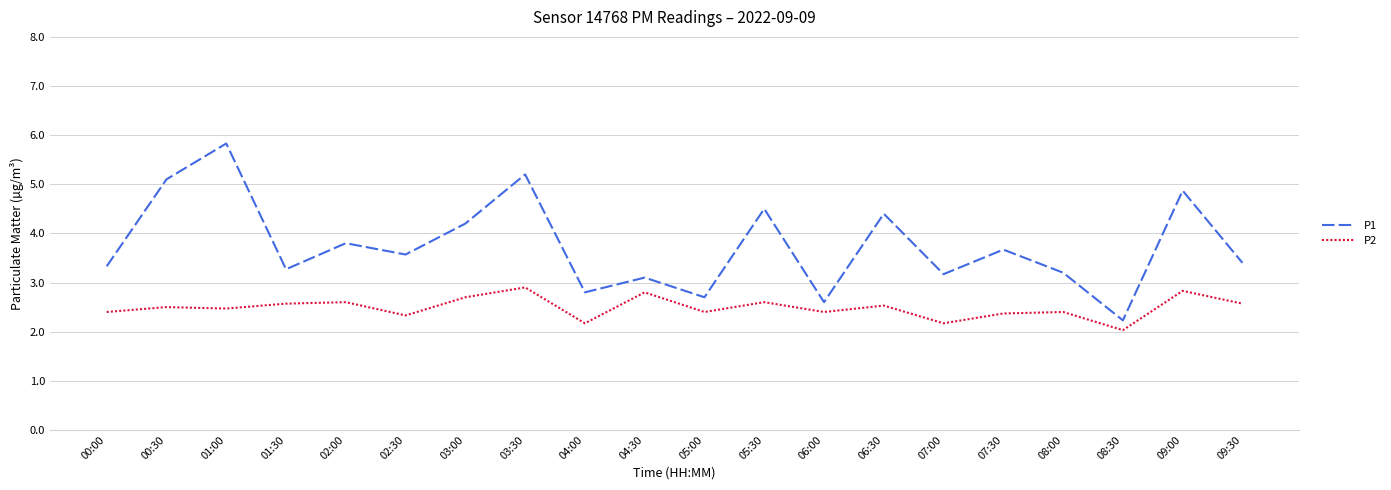

Does the chart display data point markers on the line(s)?

No